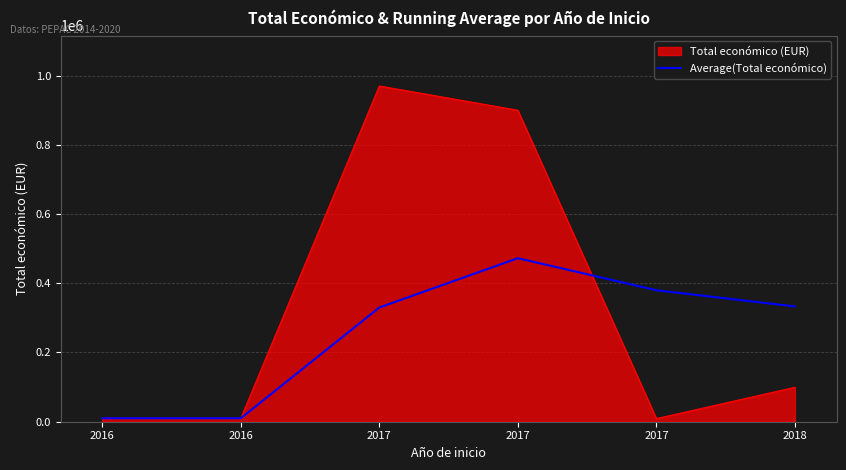

Is this an area chart (filled region under the line)?

Yes